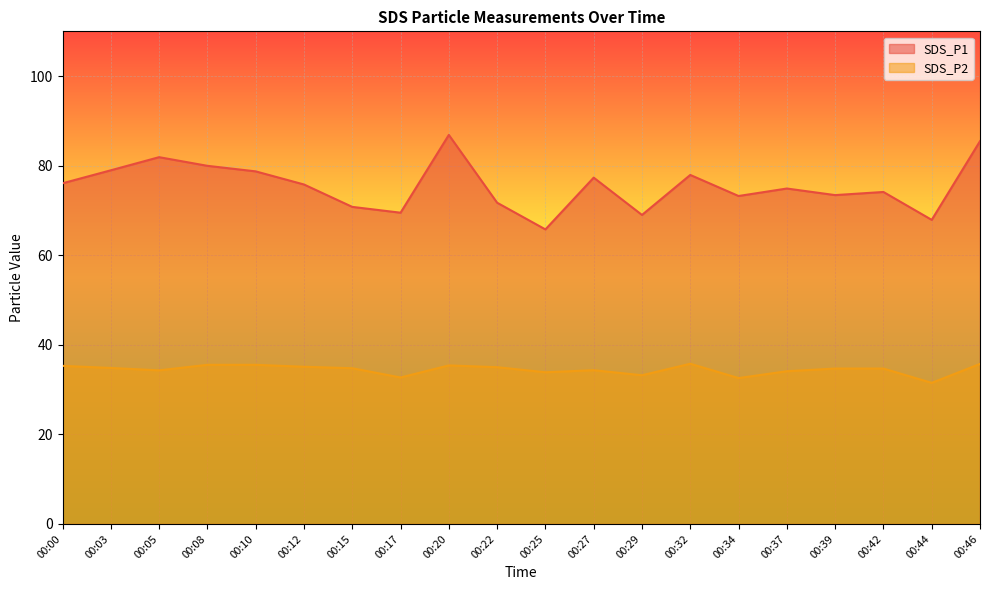

What is the difference between the highest and lowest values at 00:17?

36.8